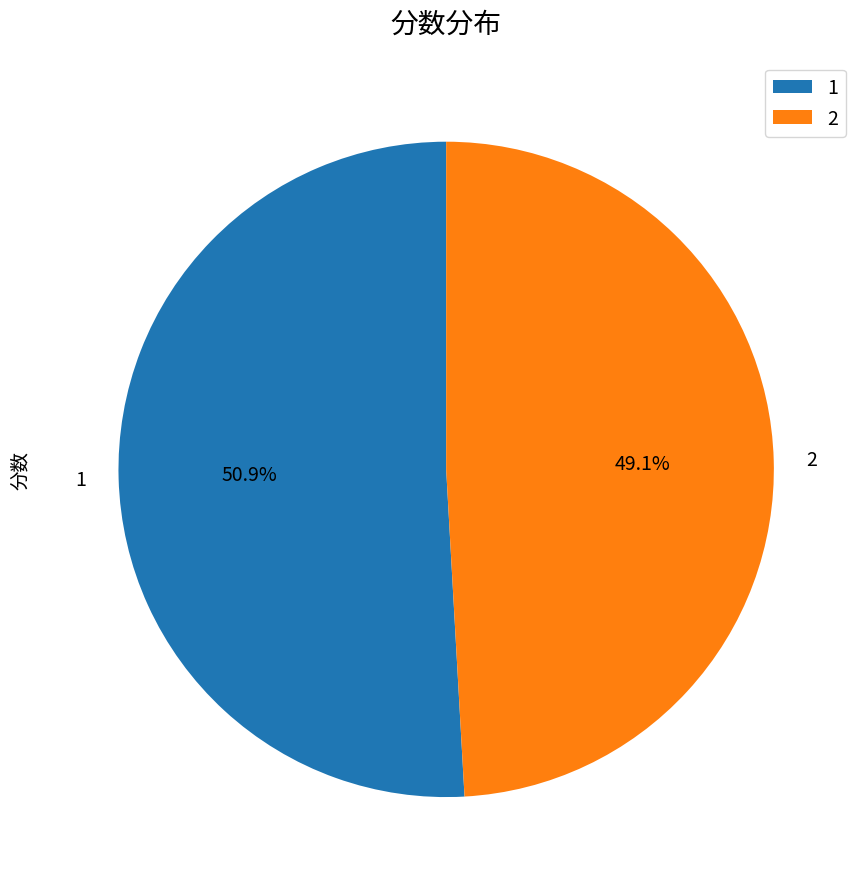

Which category accounts for the majority?

1